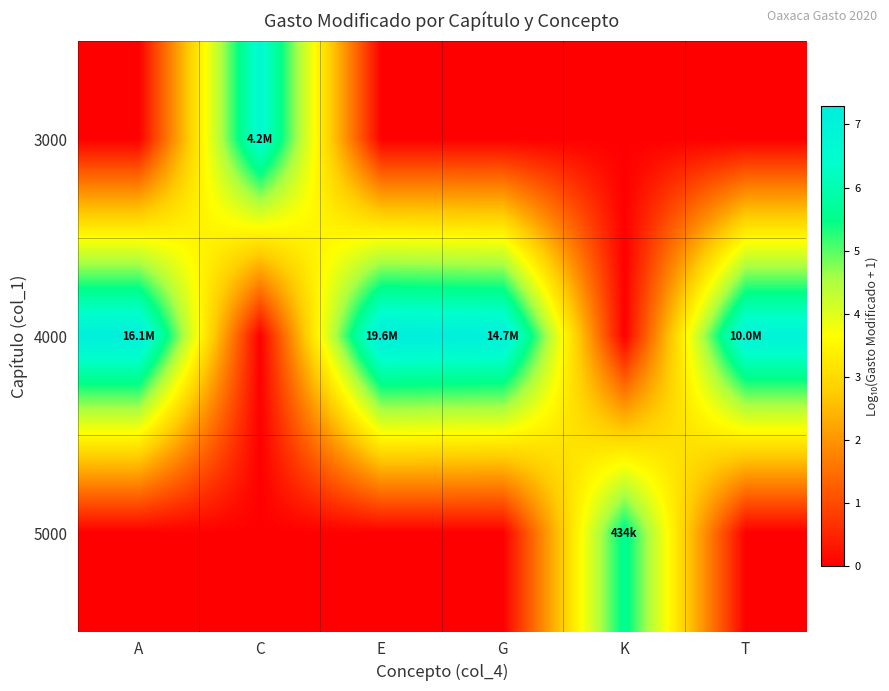

At how many categories does at least one series exceed 3?

6